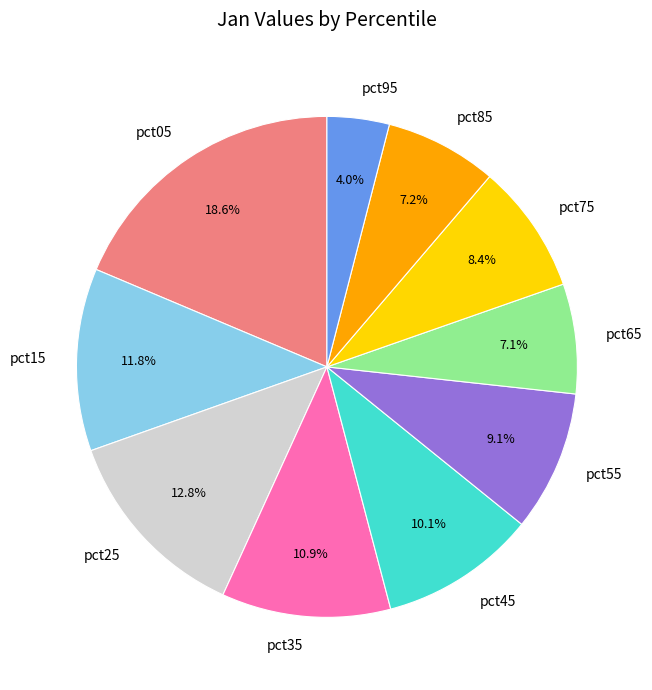

To the nearest percent, what is the difference between the largest and smallest slice percentages?

15%